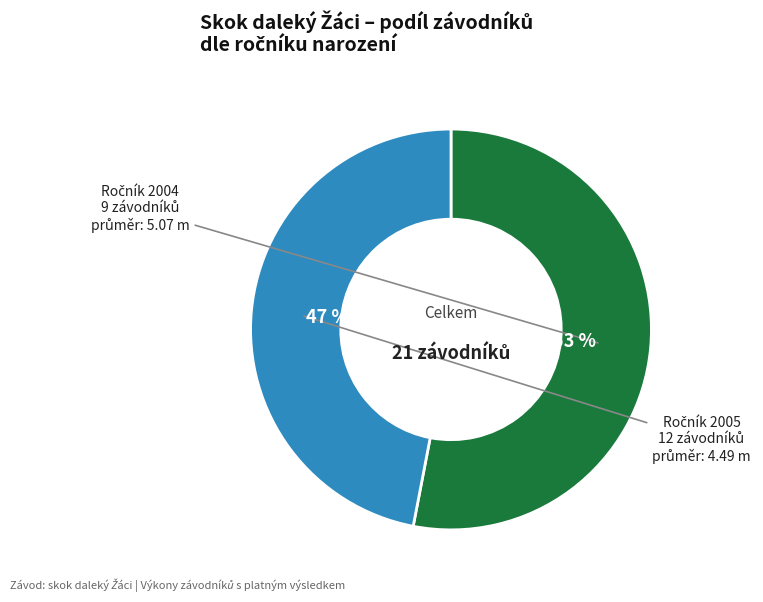

To the nearest percent, what is the difference between the largest and smallest slice percentages?

6%